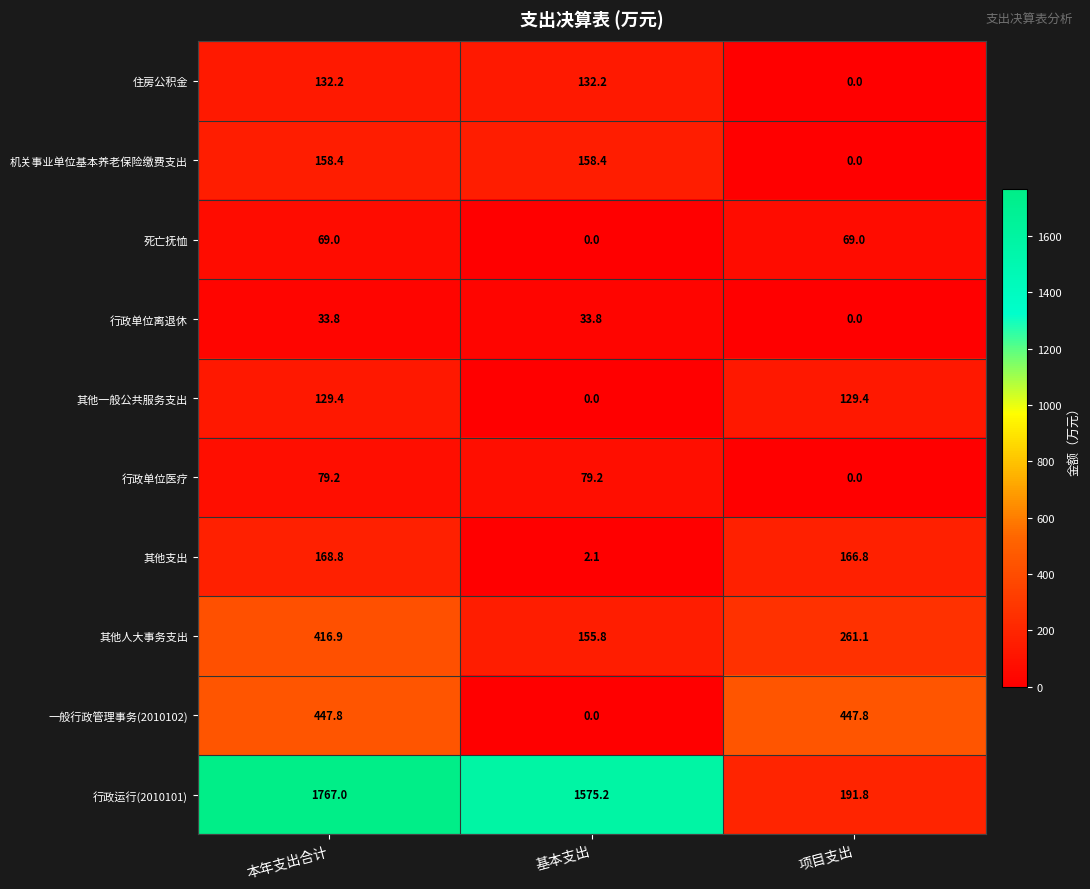

What is the difference between the maximum and minimum values in the 其他一般公共服务支出 series?

129.4